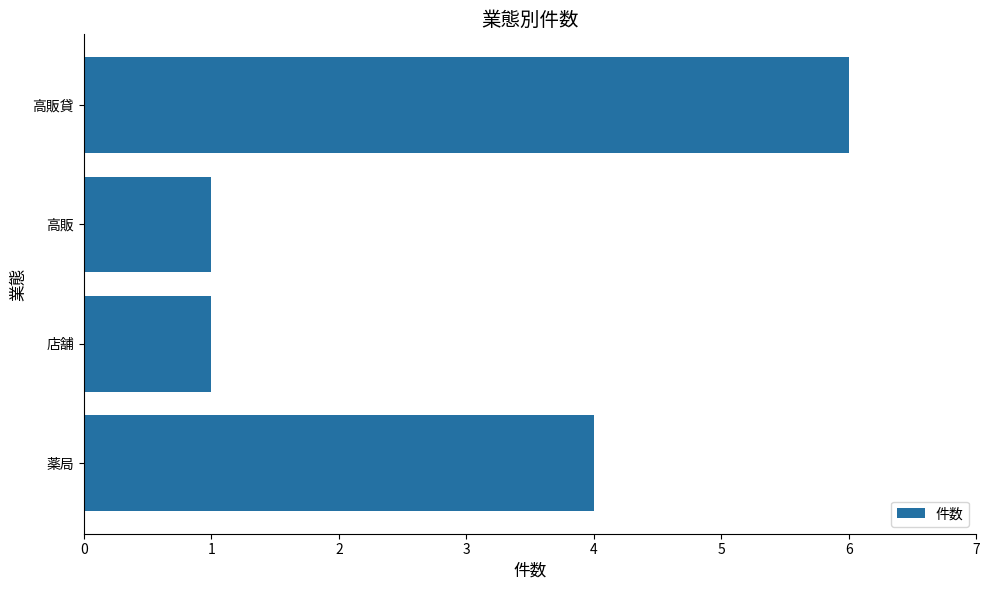

How many data points are less than 4?

2